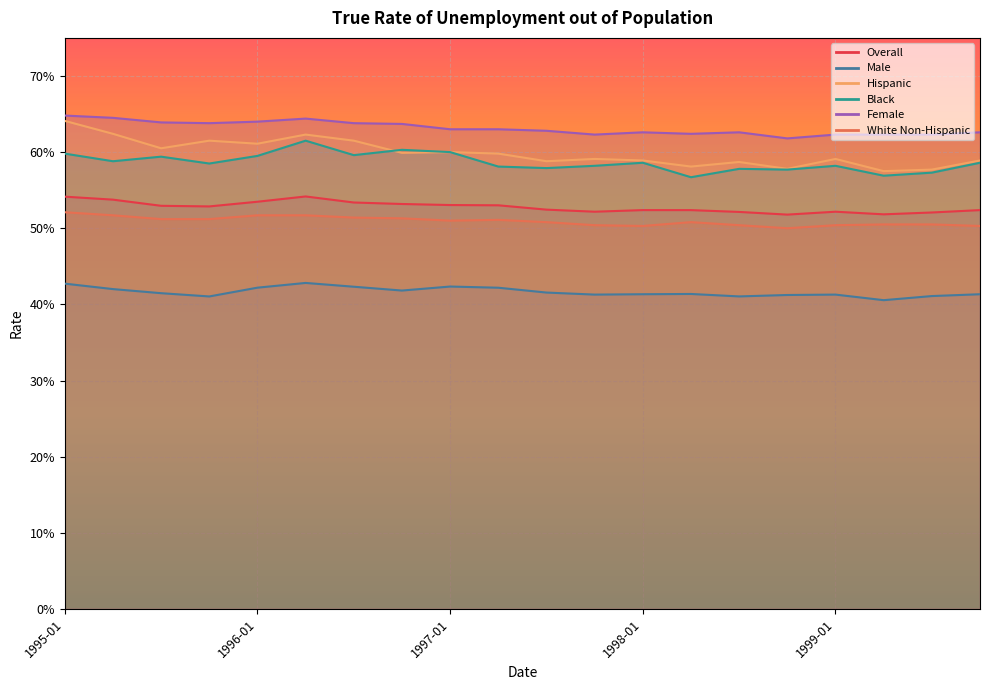

How many categories are shown in the chart?

20